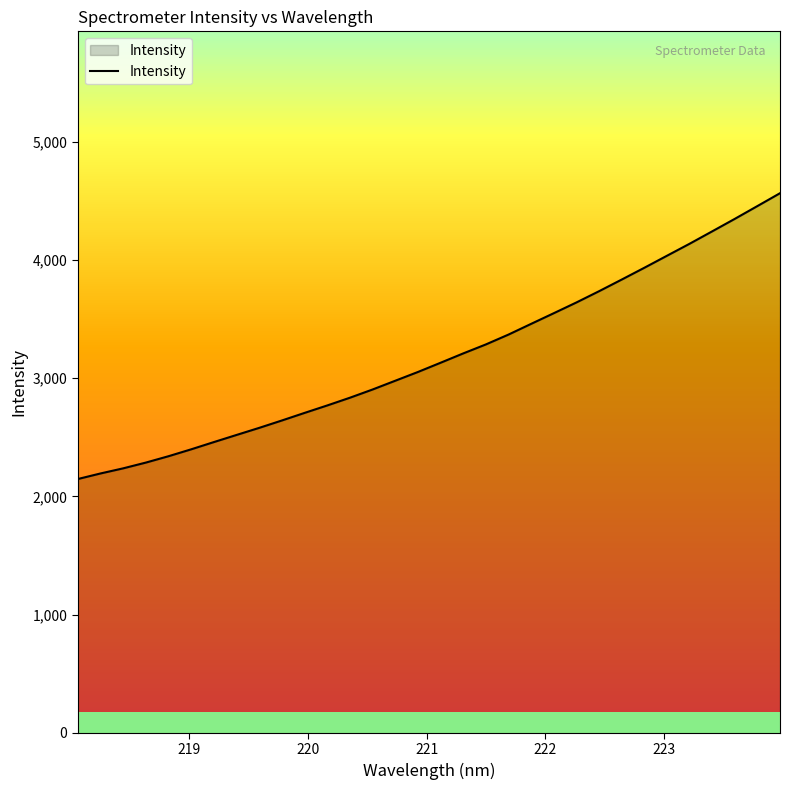

What is the minimum value shown in the chart?

2146.4